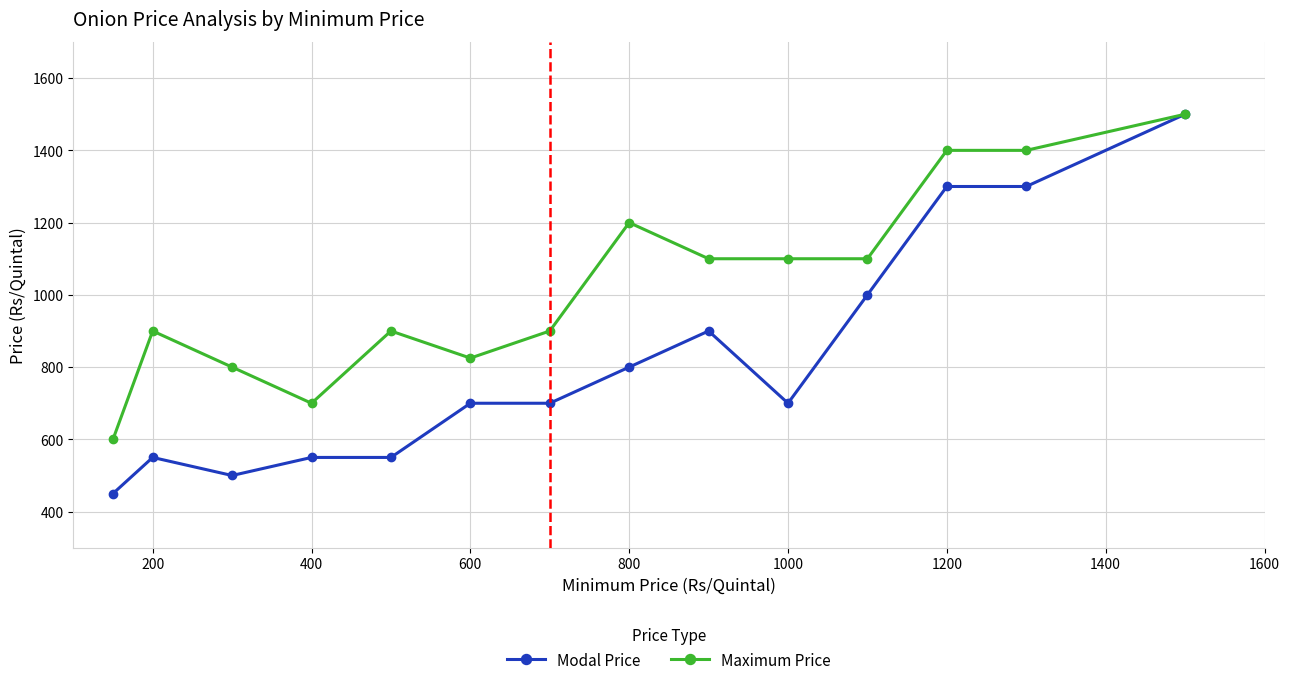

True or false: Maximum Price has more than 1 interior local peaks.

True